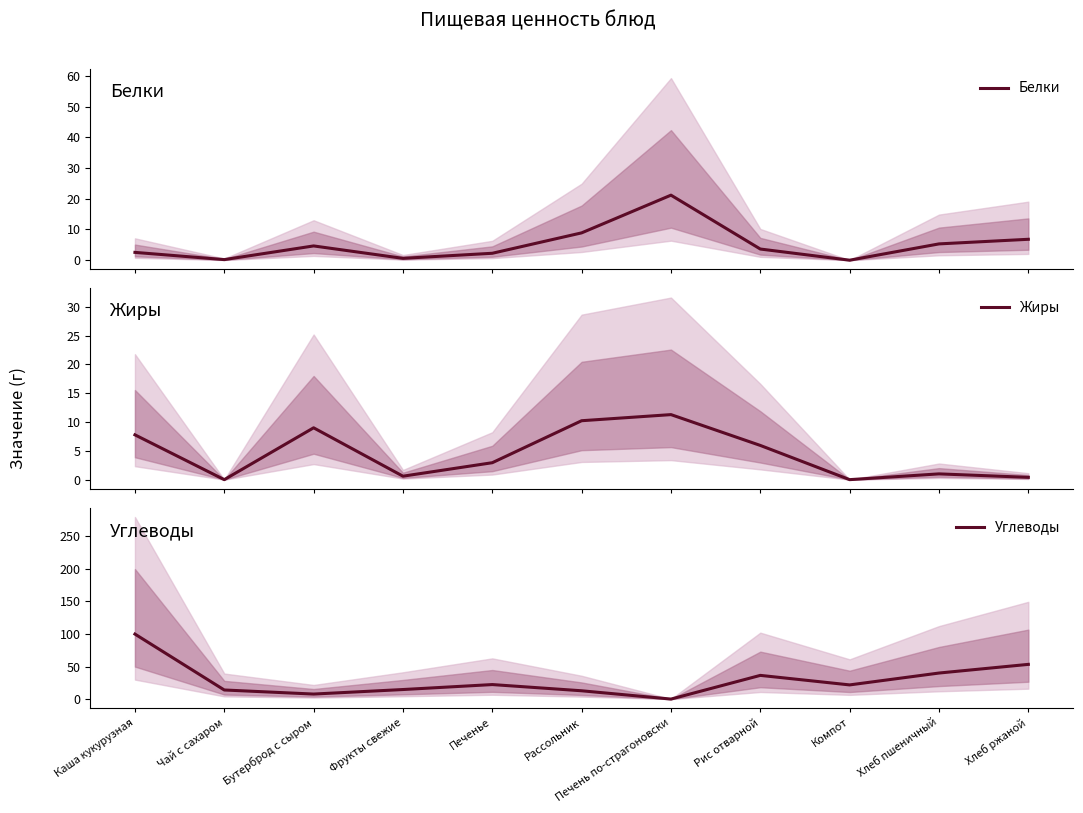

Is it true that Белки equals 0.0 at Компот?

True